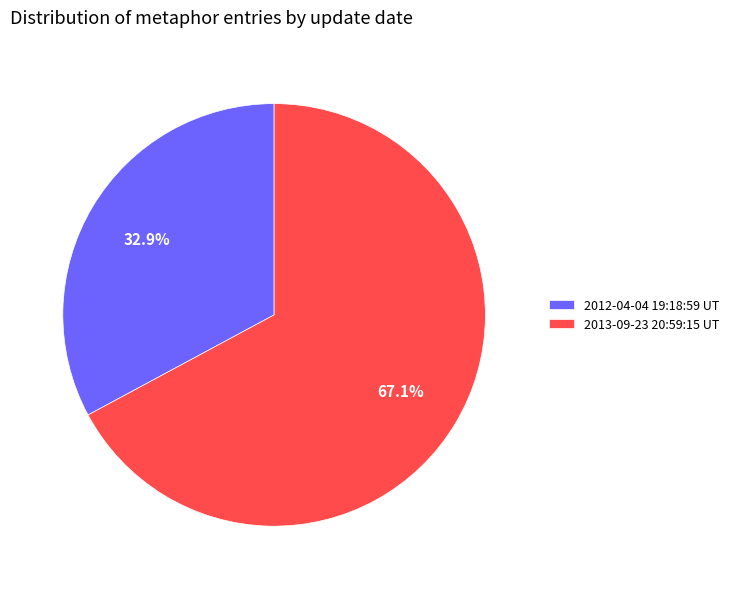

Rank the categories by value from lowest to highest.

2012-04-04 19:18:59 UT, 2013-09-23 20:59:15 UT